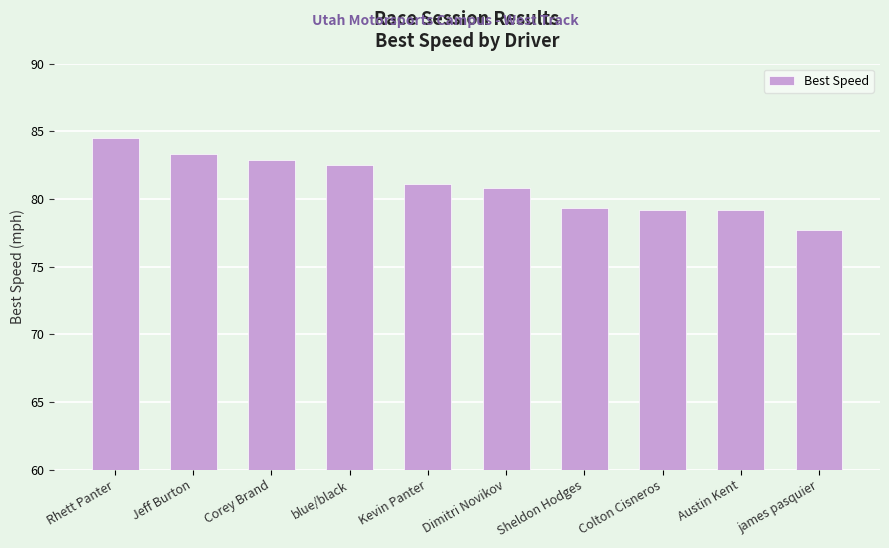

What is the value of the 2nd bar from the left?

83.3